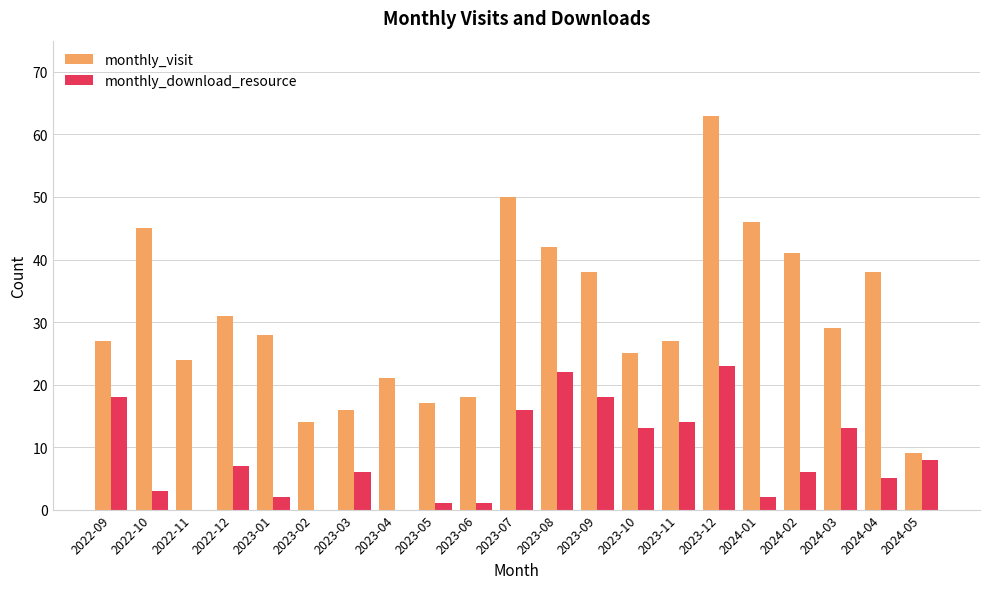

What is the spread (max minus min) of values at 2022-09?

9